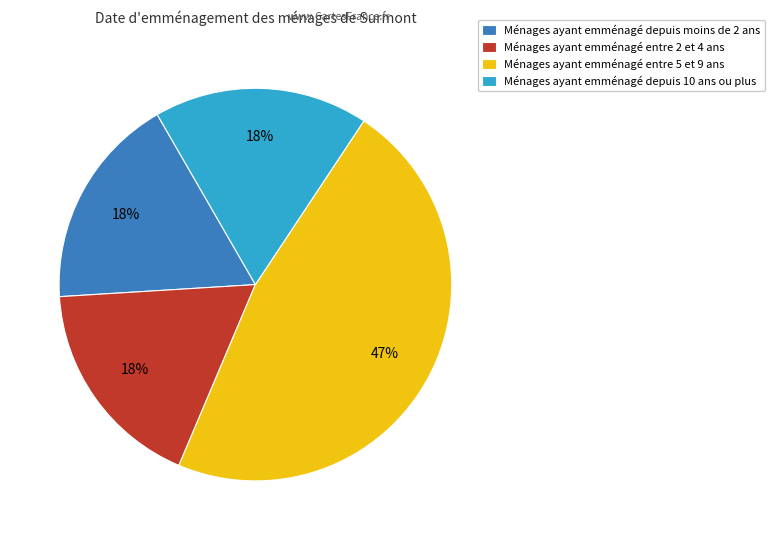

Does any single category account for the majority?

No